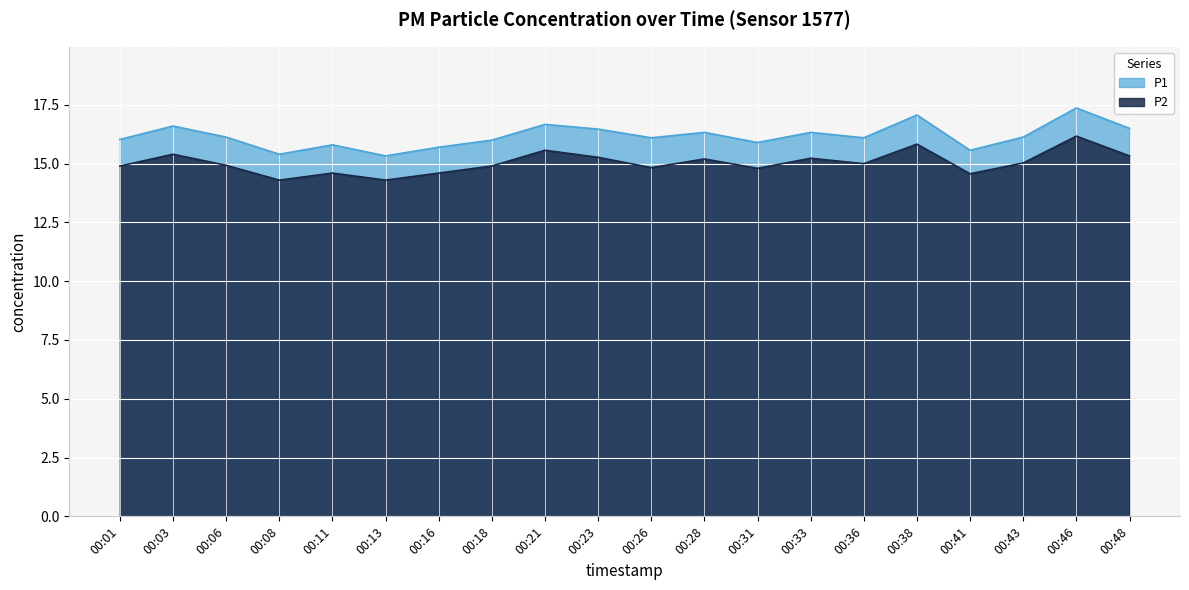

Reading left to right, transcribe all the data shown in this chart.

P1: 00:01=16.0	00:03=16.6	00:06=16.1	00:08=15.4	00:11=15.8	00:13=15.3	00:16=15.7	00:18=16.0	00:21=16.7	00:23=16.5	00:26=16.1	00:28=16.3	00:31=15.9	00:33=16.3	00:36=16.1	00:38=17.1	00:41=15.6	00:43=16.1	00:46=17.4	00:48=16.5
P2: 00:01=14.9	00:03=15.4	00:06=14.9	00:08=14.3	00:11=14.6	00:13=14.3	00:16=14.6	00:18=14.9	00:21=15.6	00:23=15.3	00:26=14.8	00:28=15.2	00:31=14.8	00:33=15.2	00:36=15.0	00:38=15.8	00:41=14.6	00:43=15.0	00:46=16.2	00:48=15.3